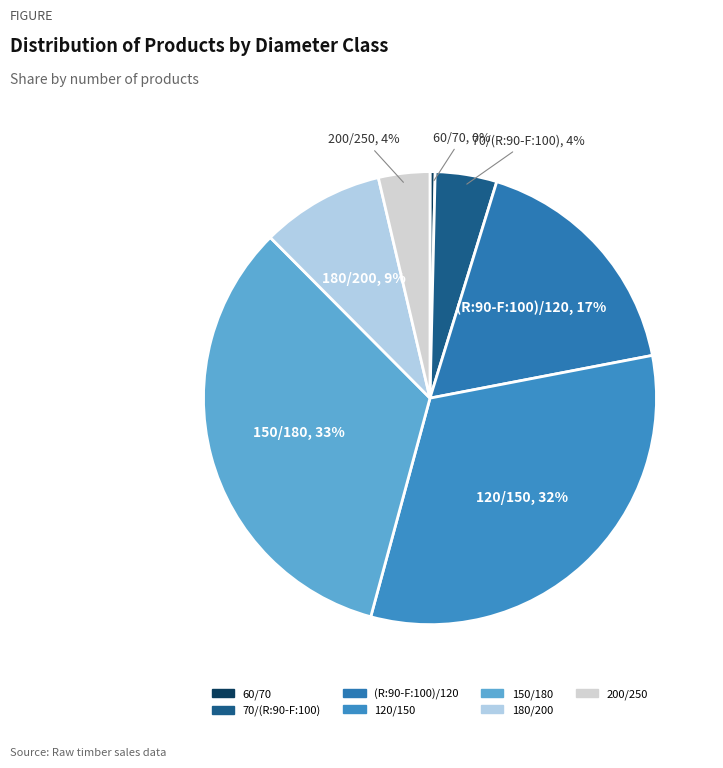

Approximately how many times larger is the value at 180/200 compared to 60/70?

24.0